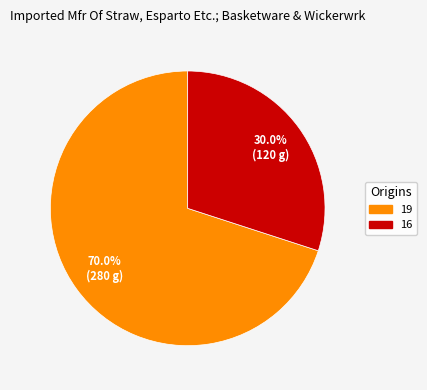

To the nearest percent, what is the difference between the 16 and 19 slice percentages?

40%